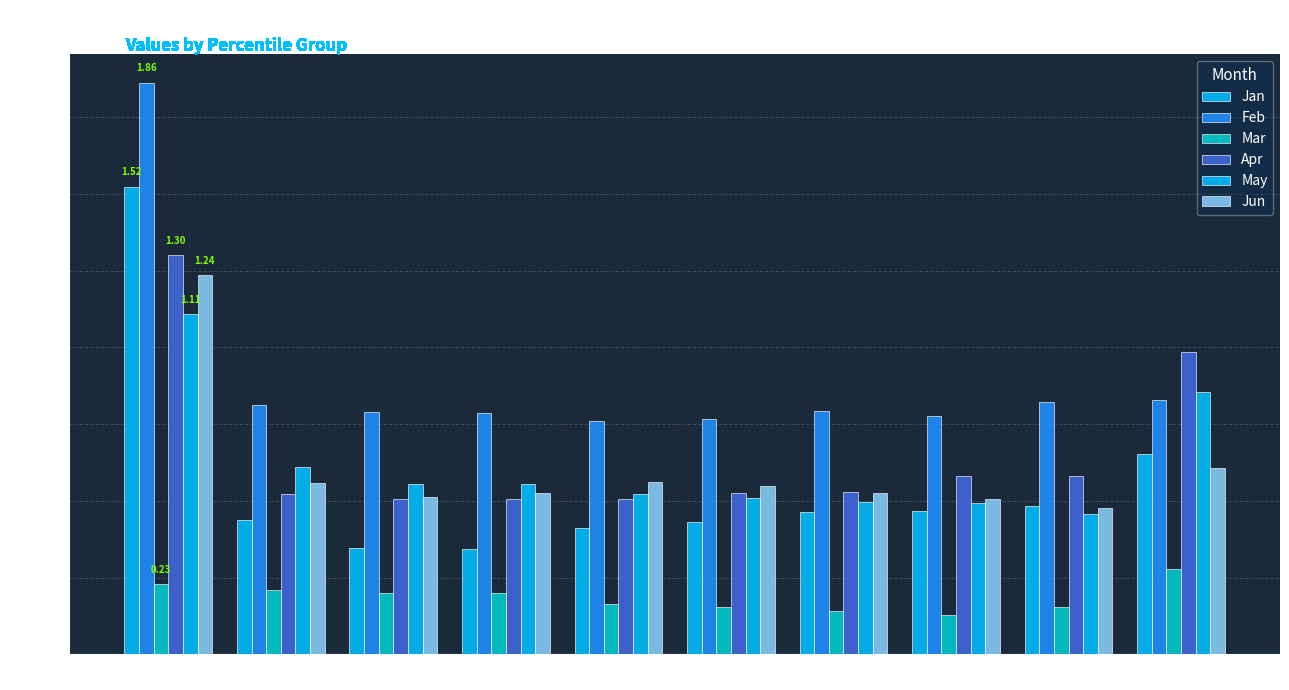

At how many categories does at least one series exceed 0?

10